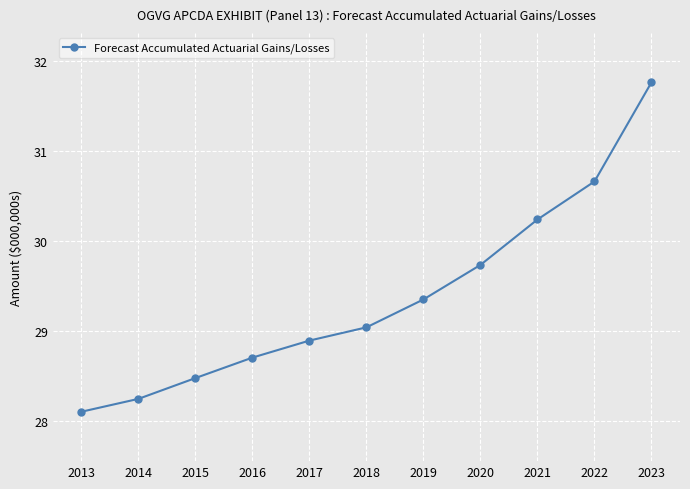

Between 2019 and 2014, which is larger?

2019